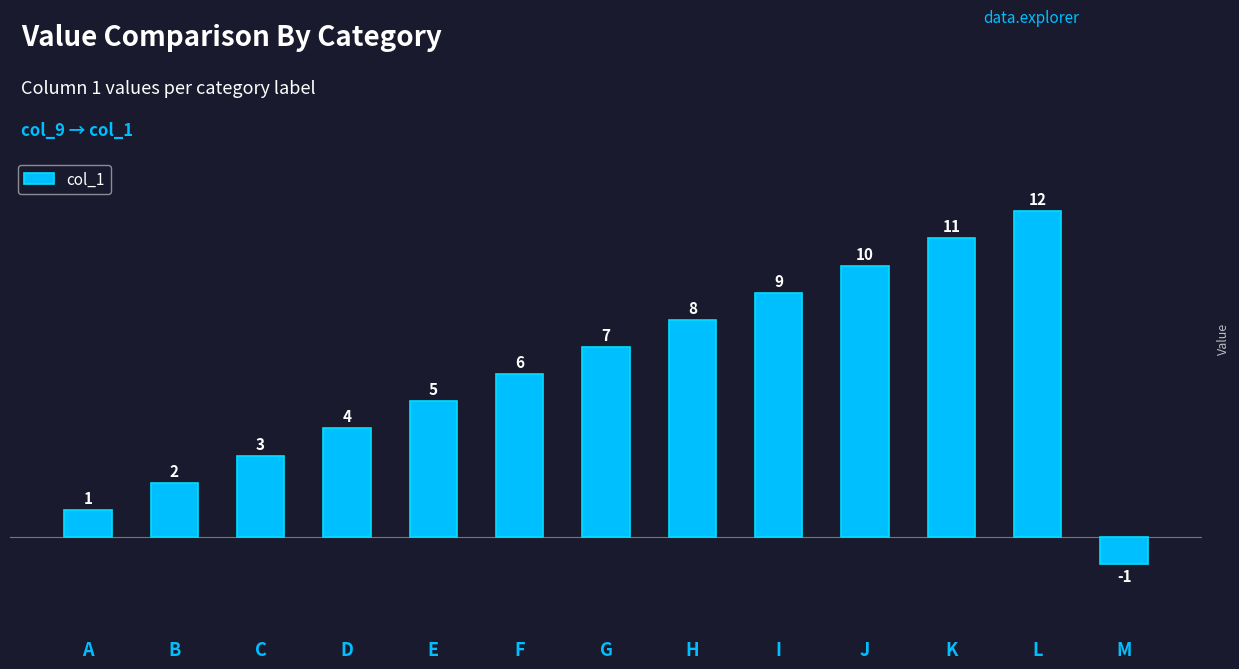

Which label corresponds to the smallest value in the chart?

M